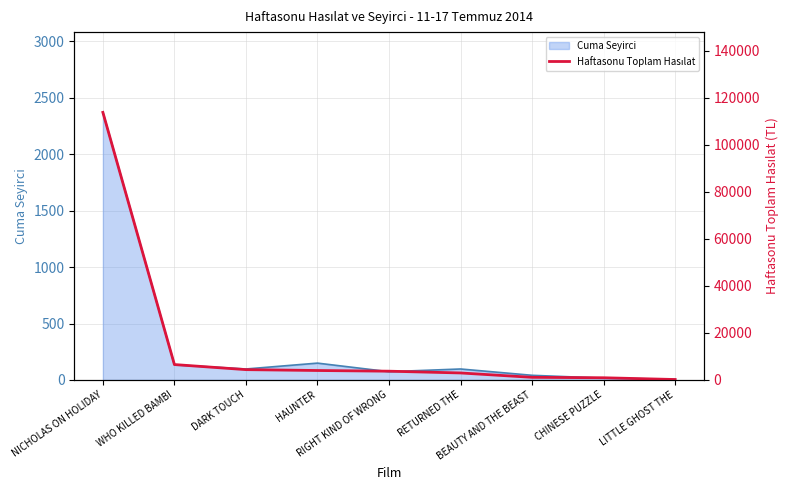

The value at BEAUTY AND THE BEAST is 1780.9. True or false?

False